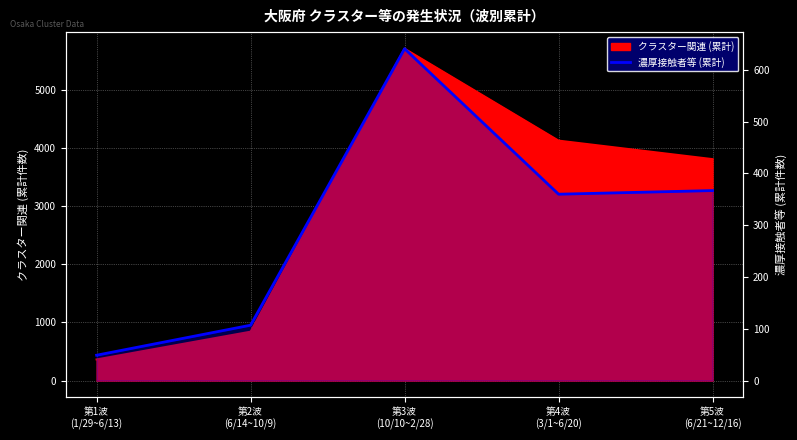

At which label is the value closest to 345?

第4波
(3/1~6/20)